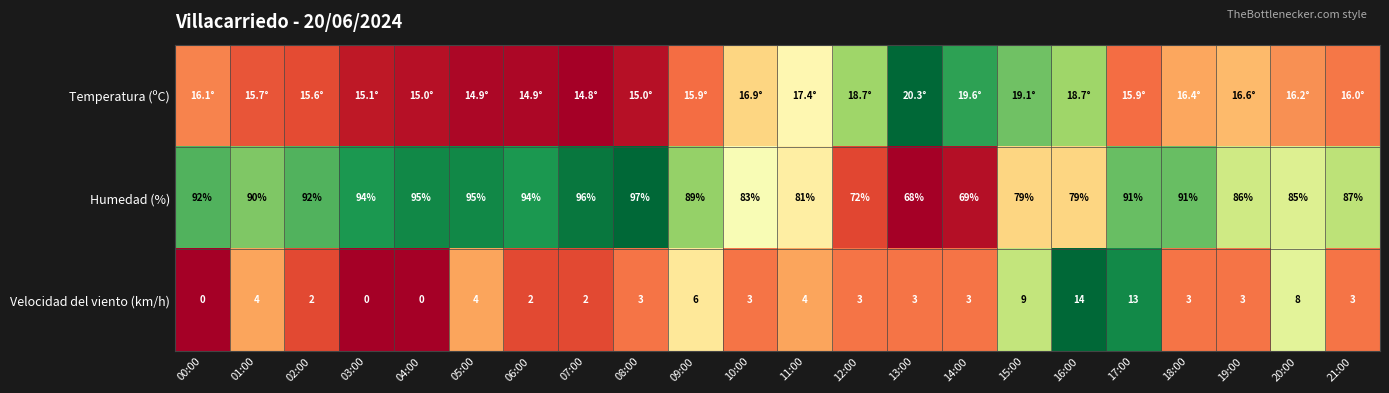

Is the value of Velocidad del viento (km/h) at 20:00 greater than the value of Humedad (%) at 02:00?

No